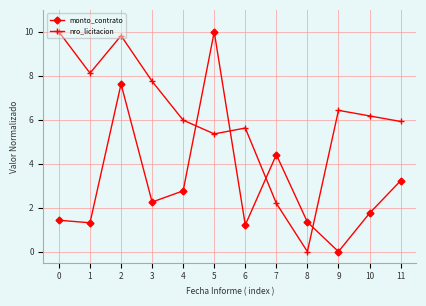

At how many categories does at least one series exceed 2?

11